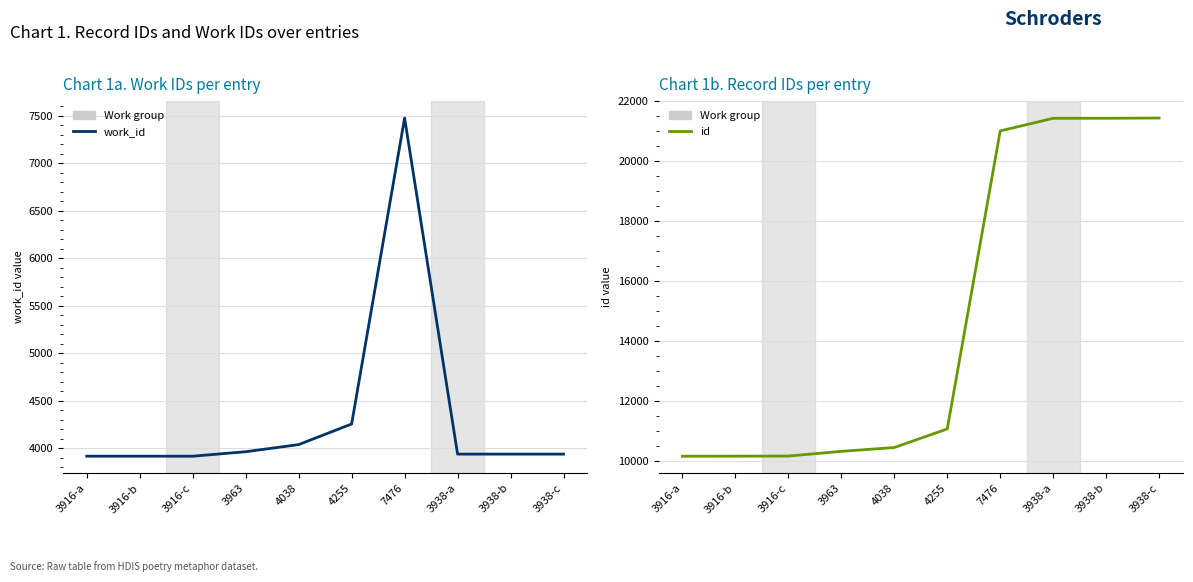

The work_id series shows 6607 at 4038. True or false?

False